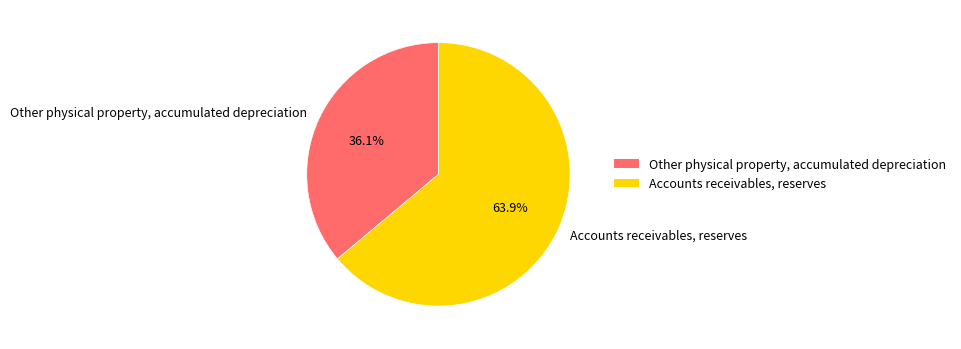

To the nearest percent, what is the combined percentage of Other physical property, accumulated depreciation and Accounts receivables, reserves?

100%